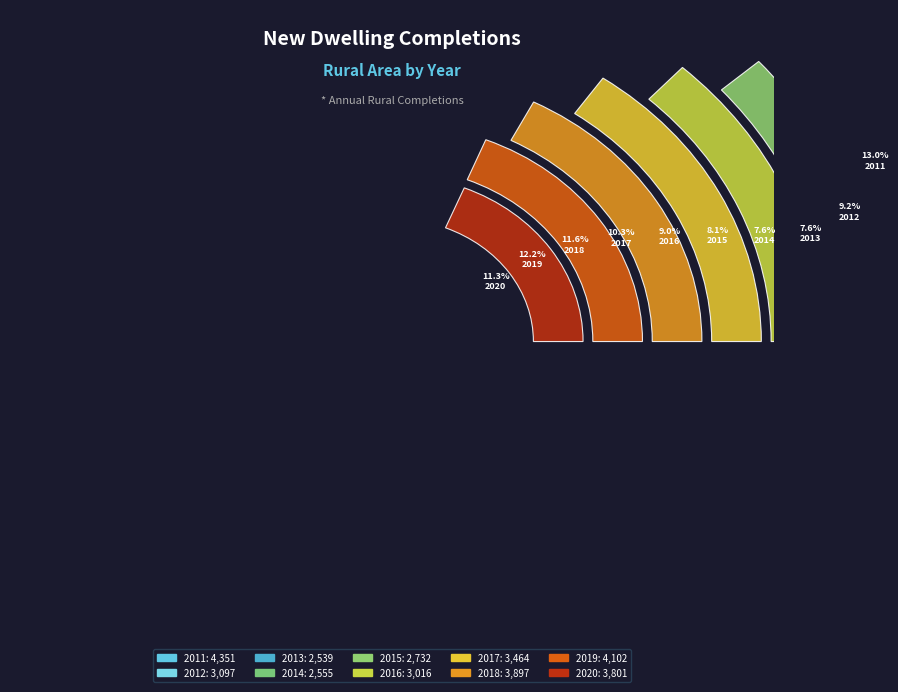

What is the change in value from 2012 to 2017?

+367